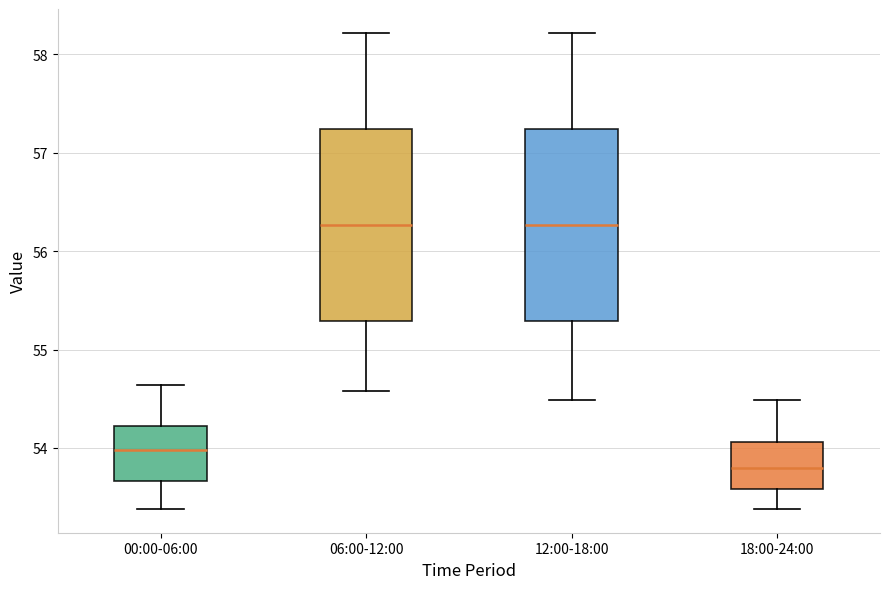

Where does the median line of the box for 00:00-06:00 sit on the y-axis? The values are not printed on the chart, so give them approximately, as read against the axis.

54.0